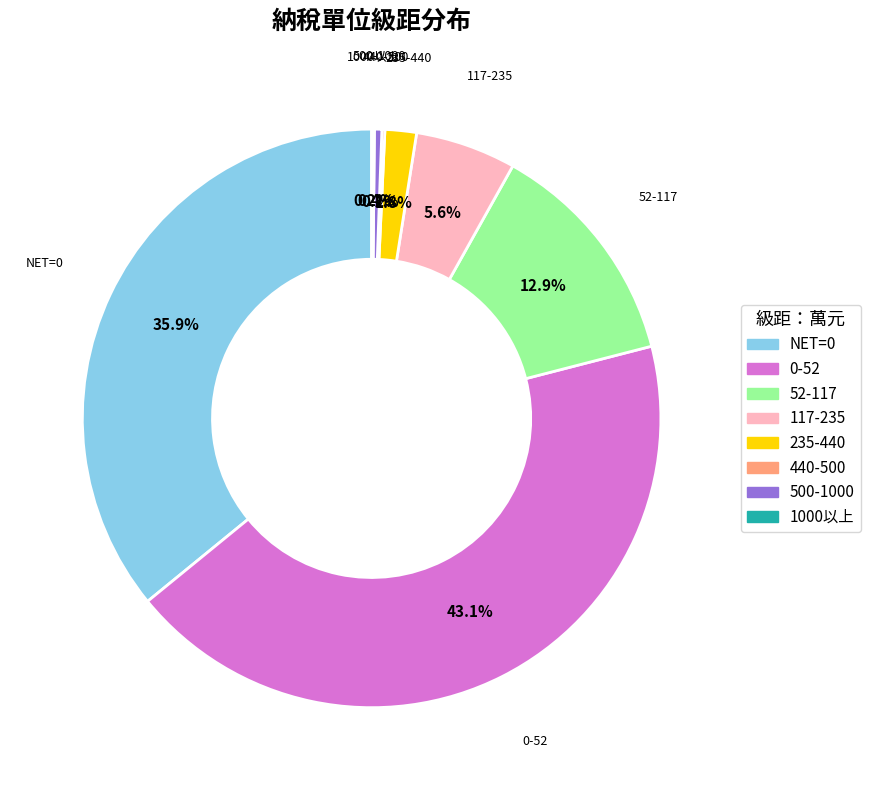

Which slice is the largest?

0-52